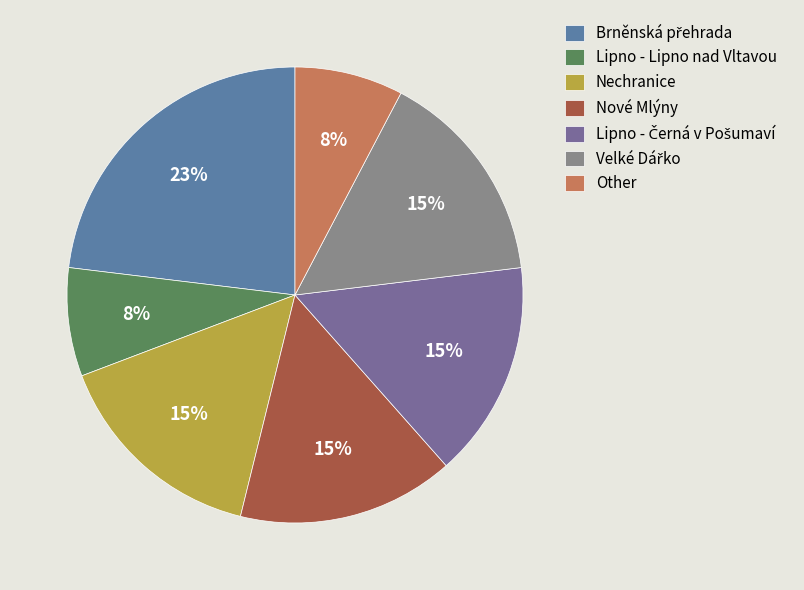

How many slices are in this pie chart?

7